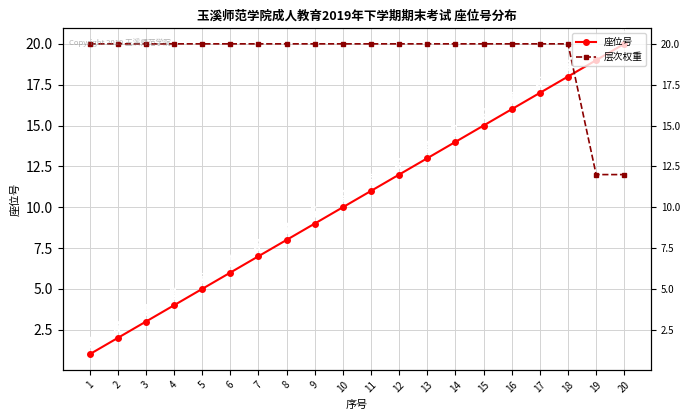

Is the value of 座位号 at 20 greater than the value of 层次权重 at 3?

No